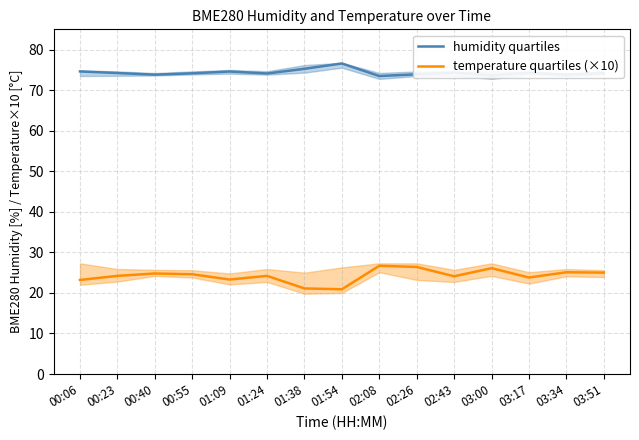

The value of humidity quartiles at 00:40 is 107.8. True or false?

False